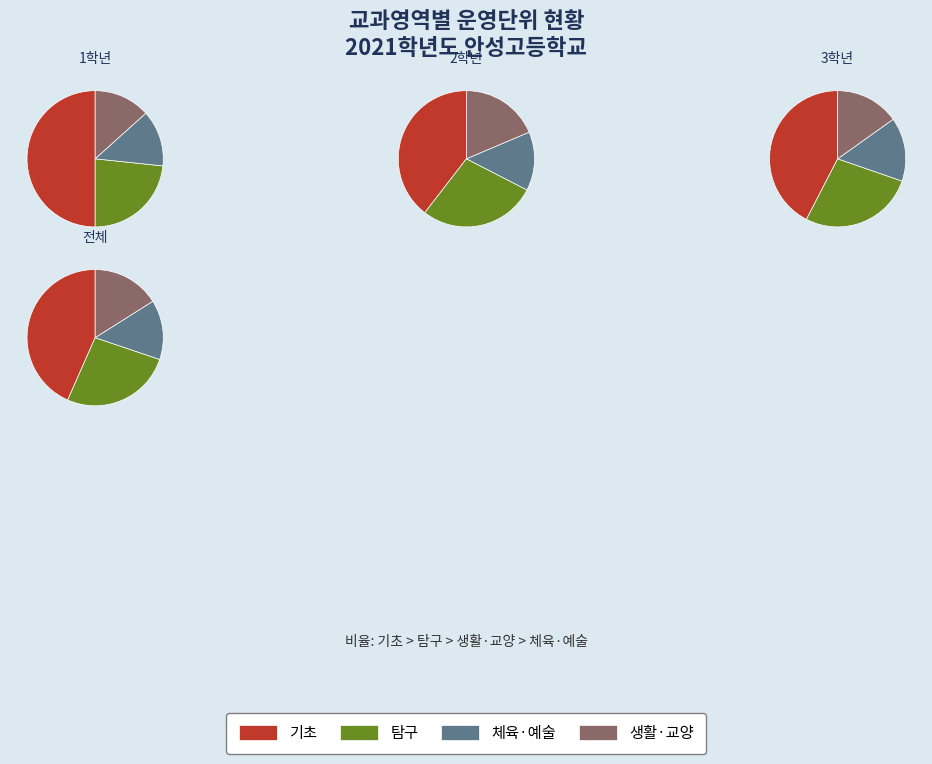

Do 생활·교양 and 탐구 together represent more than half of the pie?

No